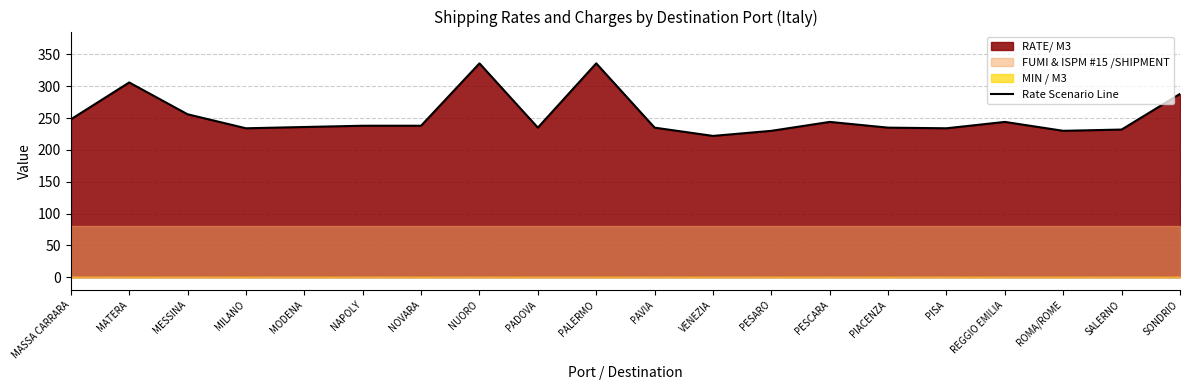

True or false: the data shows 512 at PALERMO.

False